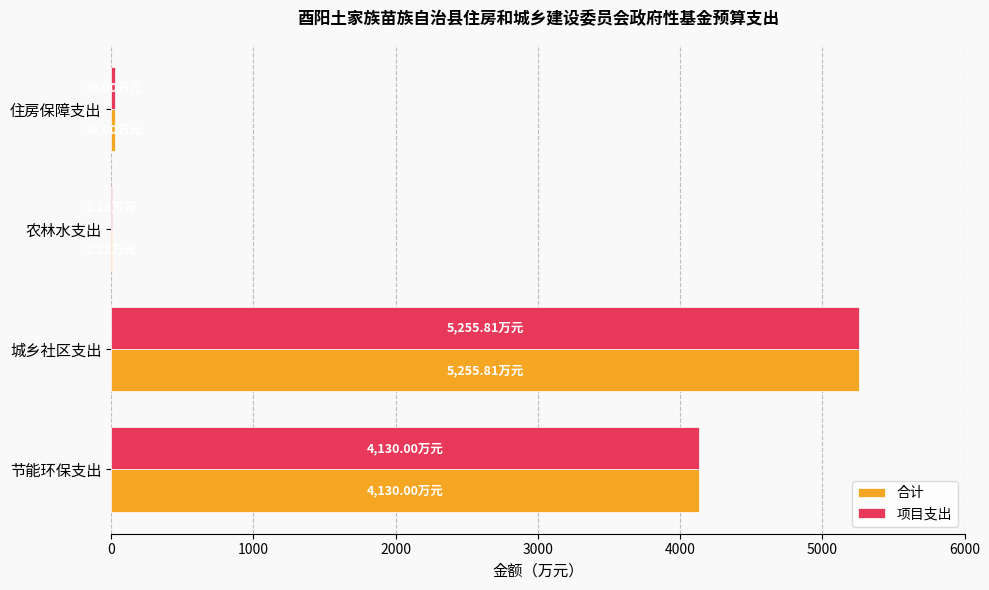

What is the sum of all 合计 values?

9418.0